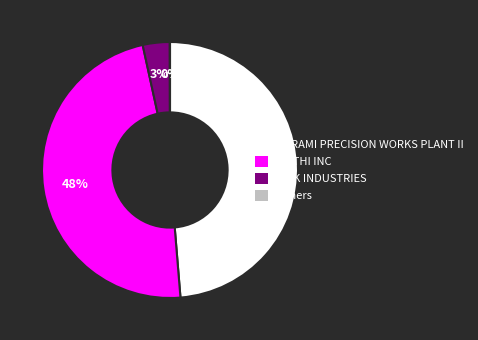

Between RMK INDUSTRIES and MATHI INC, which is larger?

MATHI INC